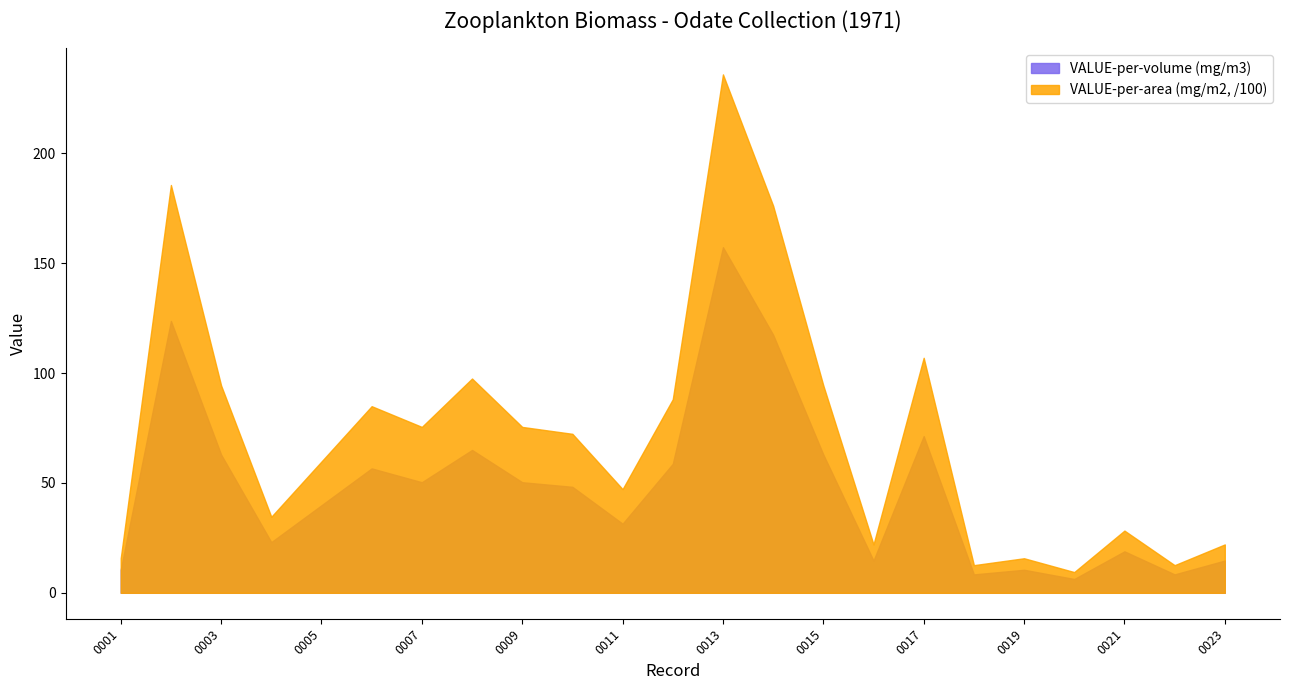

True or false: VALUE-per-volume (mg/m3) and VALUE-per-area (mg/m2) cross at least once.

False